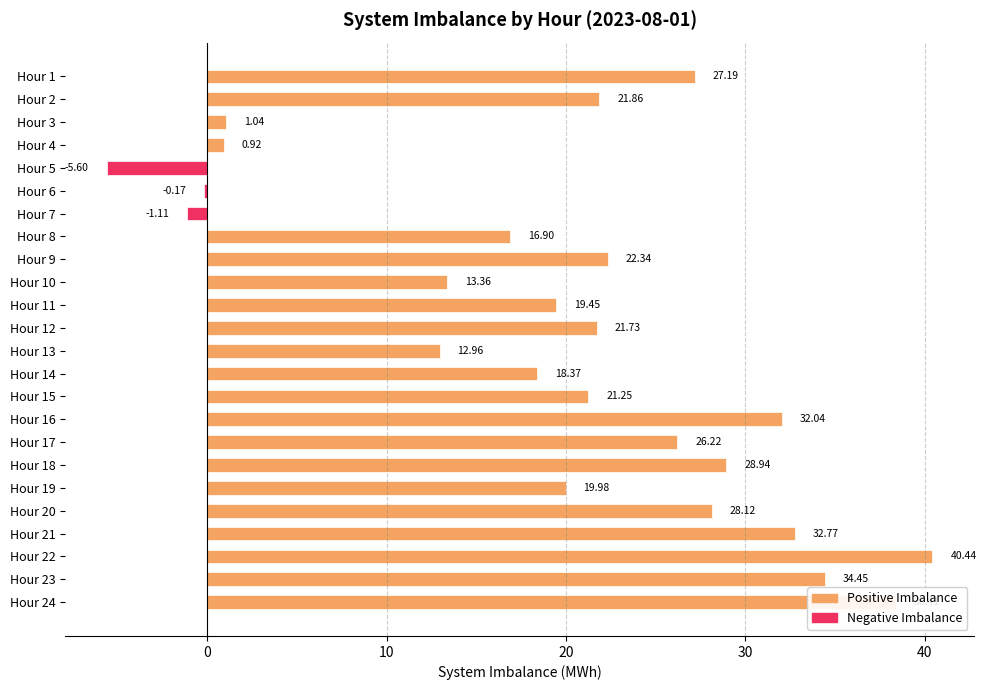

What is the change in value from Hour 5 to Hour 10?

+19.0